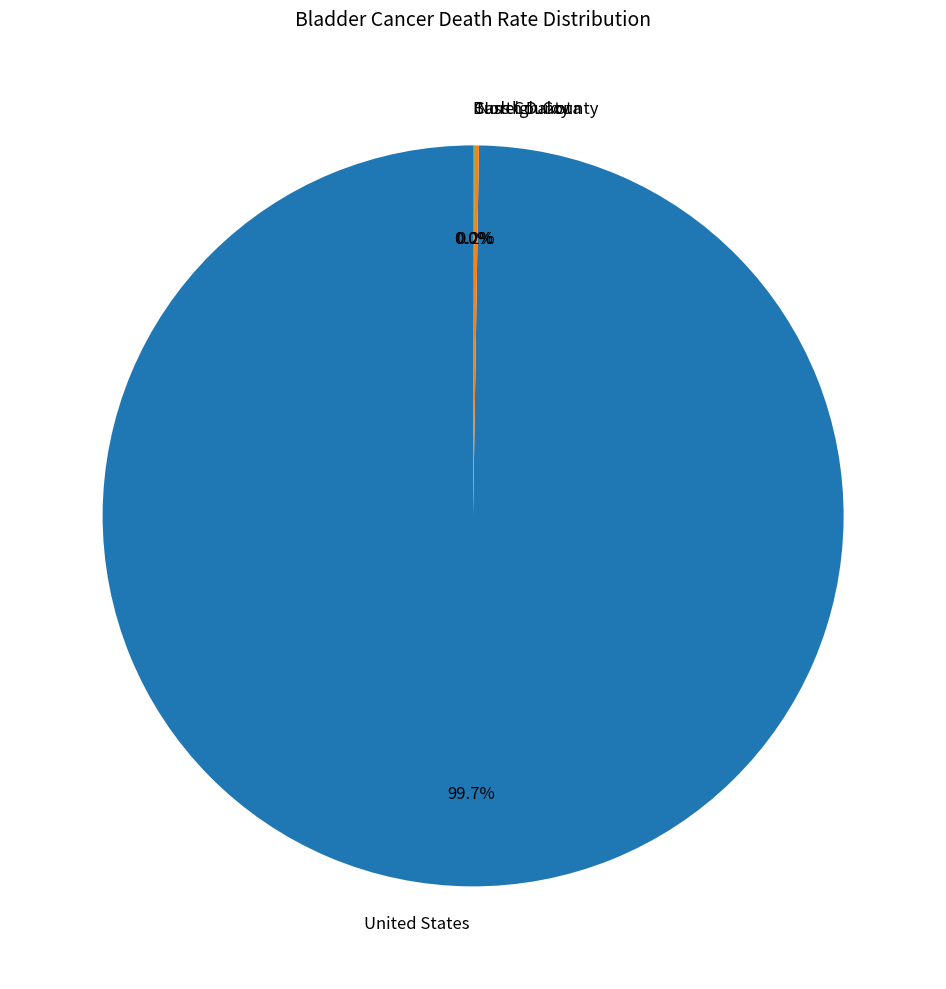

Is there any slice that represents more than half of the pie?

Yes